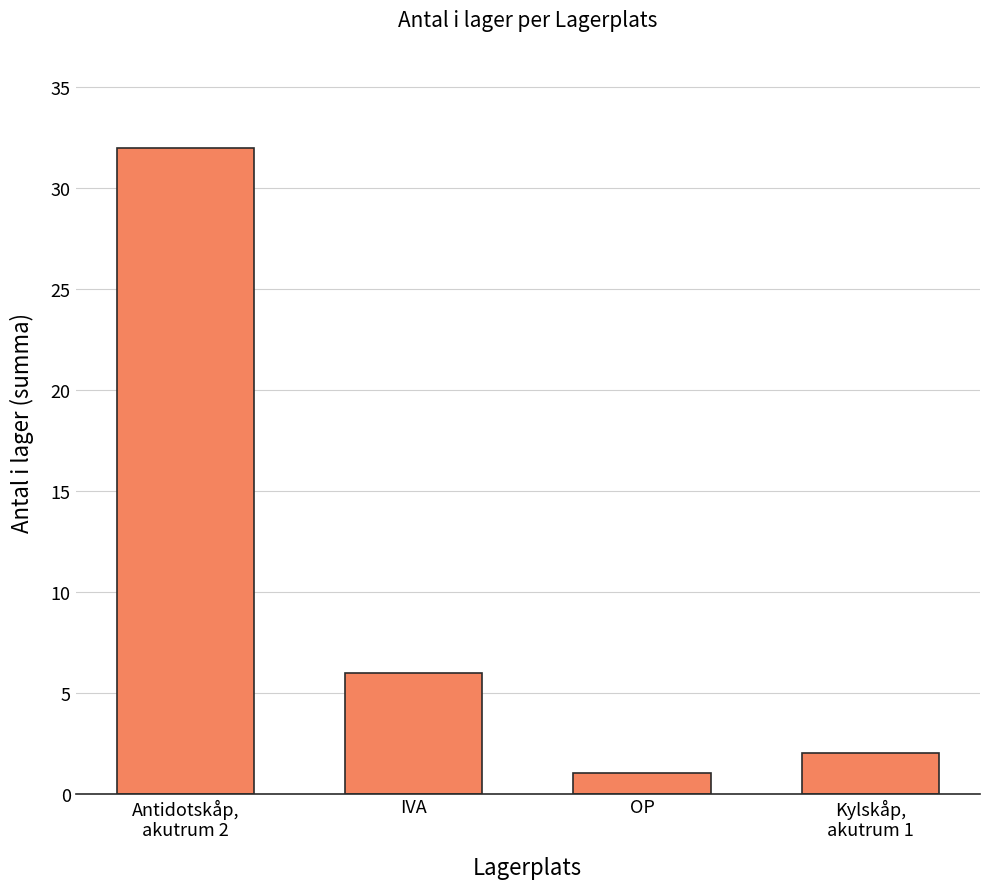

Rank the categories by value from highest to lowest.

Antidotskåp,
akutrum 2, IVA, Kylskåp,
akutrum 1, OP